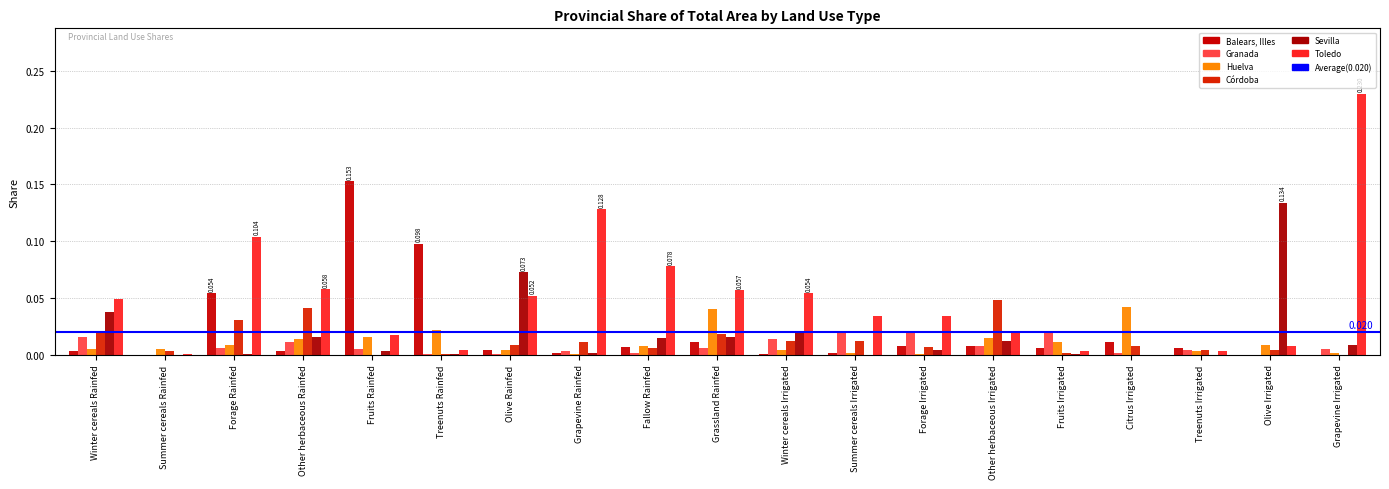

How many series are shown in this chart?

6